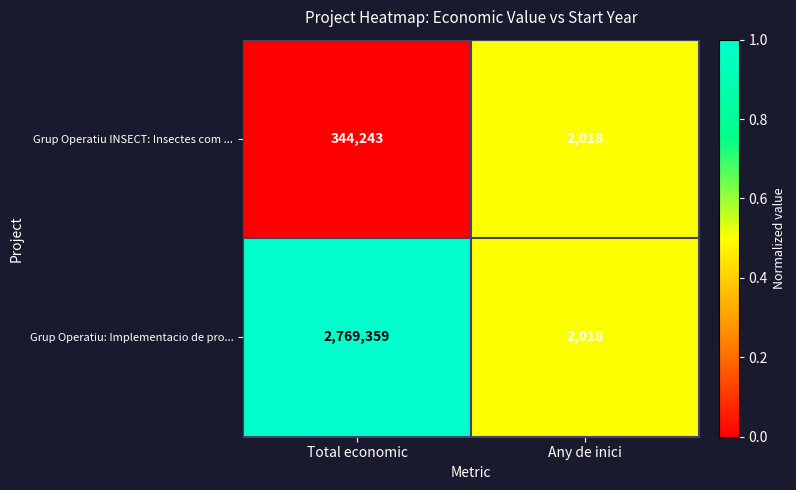

What is the spread (max minus min) of values at Total economic?

2425116